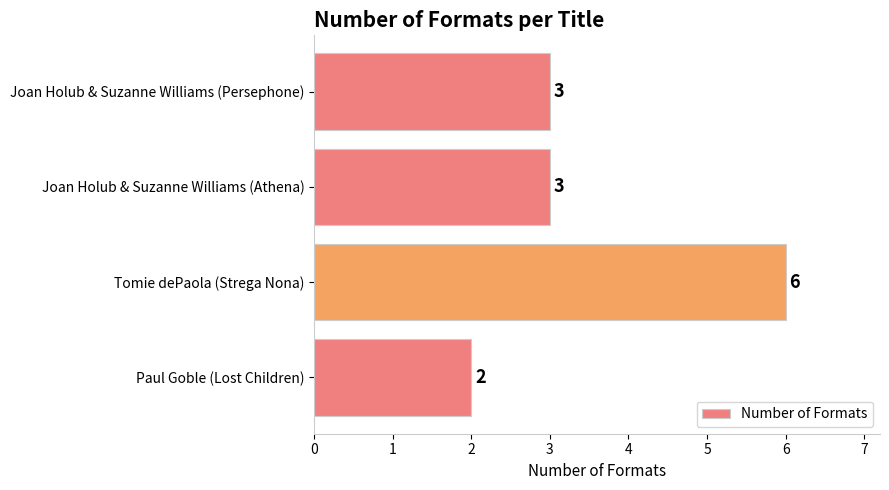

Reading top to bottom, list all the values displayed in this chart.

Joan Holub & Suzanne Williams (Persephone)=3	Joan Holub & Suzanne Williams (Athena)=3	Tomie dePaola (Strega Nona)=6	Paul Goble (Lost Children)=2